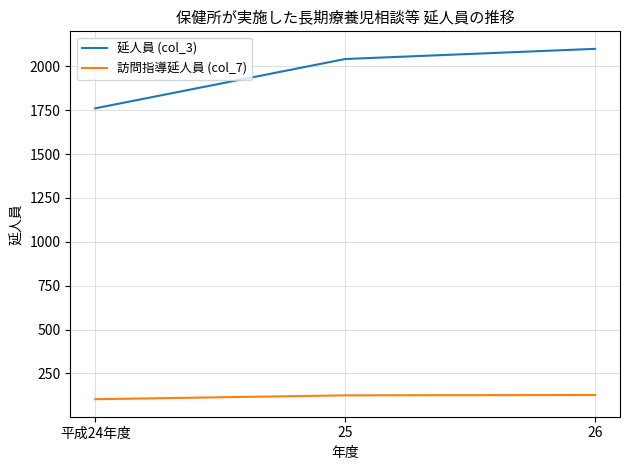

What is the difference between the maximum and second lowest values in the 延人員 (col_3) series?

58